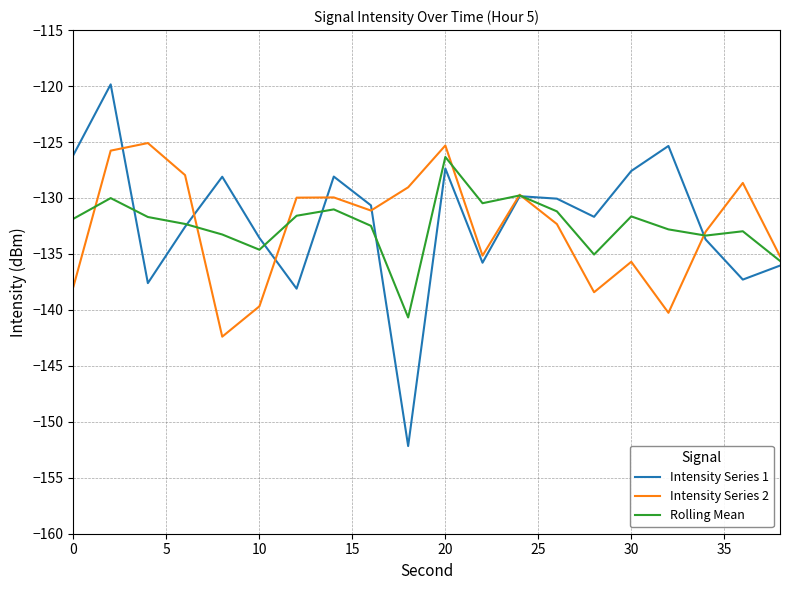

Which series has the largest range (max minus min)?

Intensity Series 1